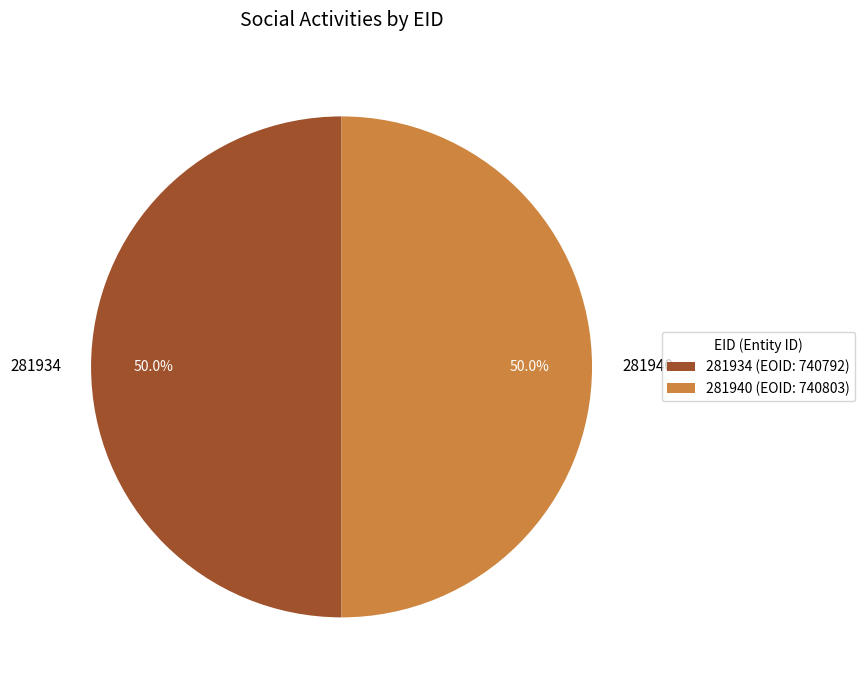

What is the ratio of the value at 281934 to the value at 281940?

1.0